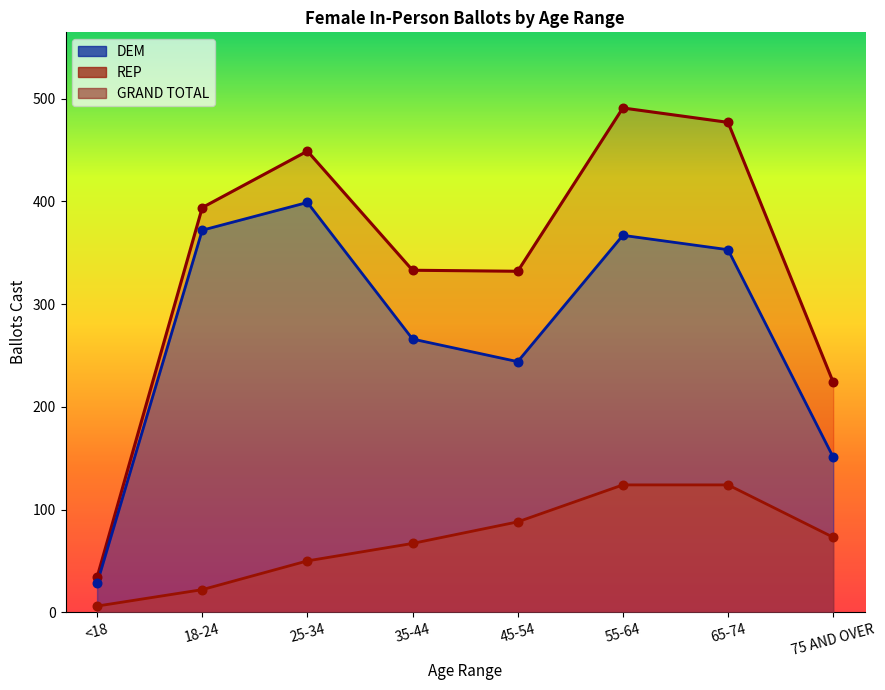

Which series contains the lowest Y value?

REP